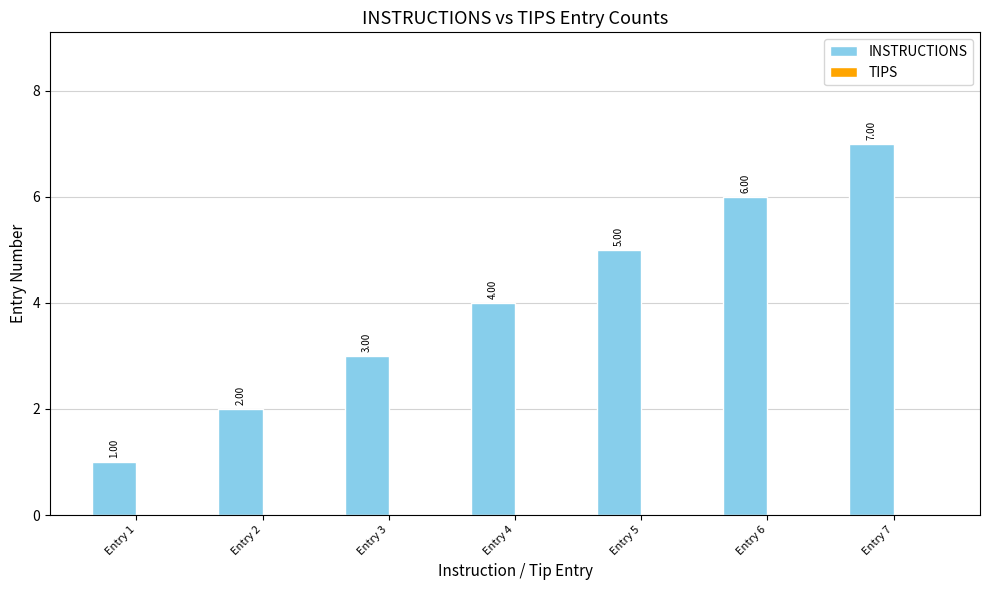

What is the difference between the maximum and minimum values?

6